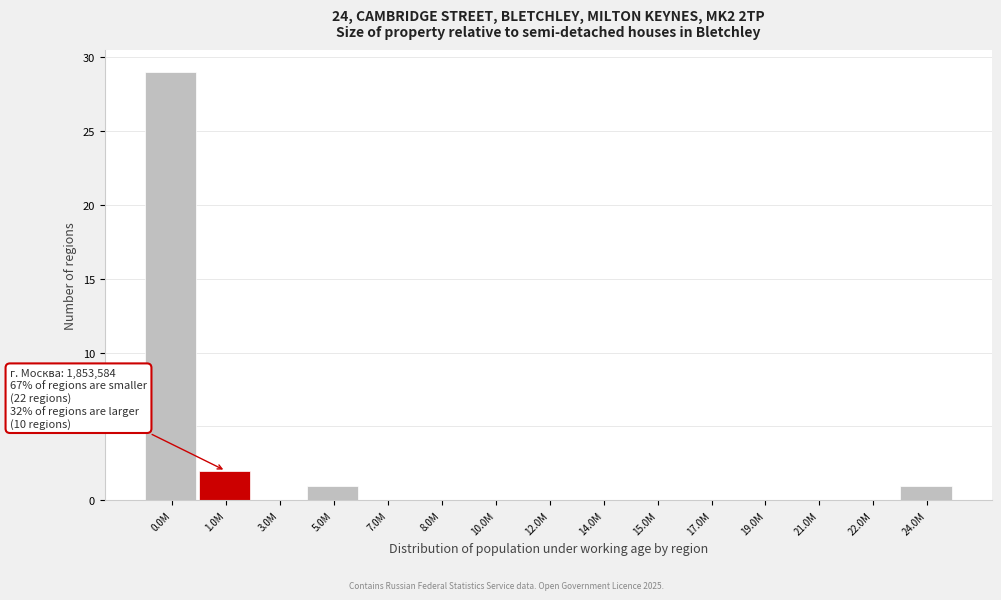

Reading right to left, what are all the values shown in this chart?

24.0M=1	22.0M=0	21.0M=0	19.0M=0	17.0M=0	15.0M=0	14.0M=0	12.0M=0	10.0M=0	8.0M=0	7.0M=0	5.0M=1	3.0M=0	1.0M=2	0.0M=29